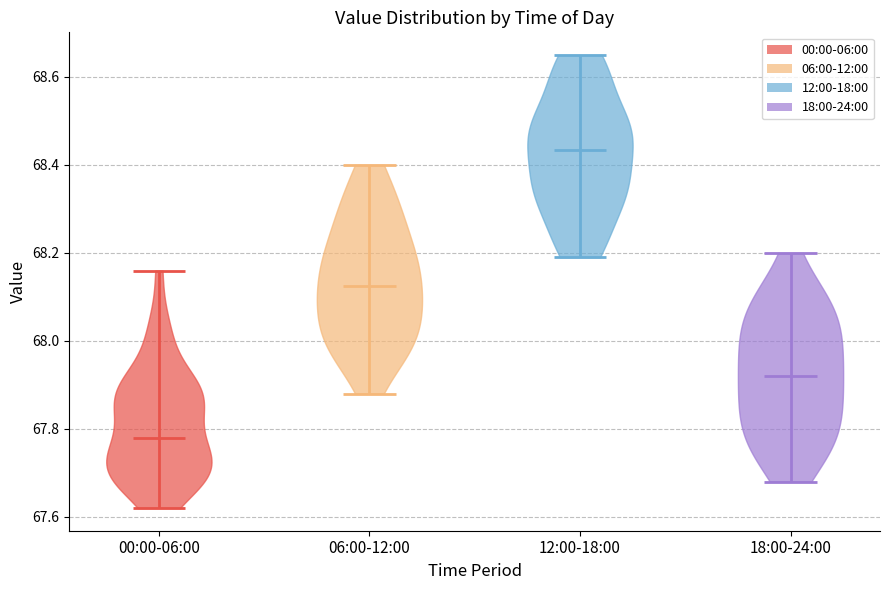

Reading left to right, read every violin against the y-axis: where its median line is, and the lowest and highest points it reaches. The values are not printed on the chart, so give them approximately, as read against the axis.

00:00-06:00: median line 67.78, lowest point 67.62, highest point 68.16
06:00-12:00: median line 68.12, lowest point 67.88, highest point 68.40
12:00-18:00: median line 68.44, lowest point 68.20, highest point 68.66
18:00-24:00: median line 67.92, lowest point 67.68, highest point 68.20